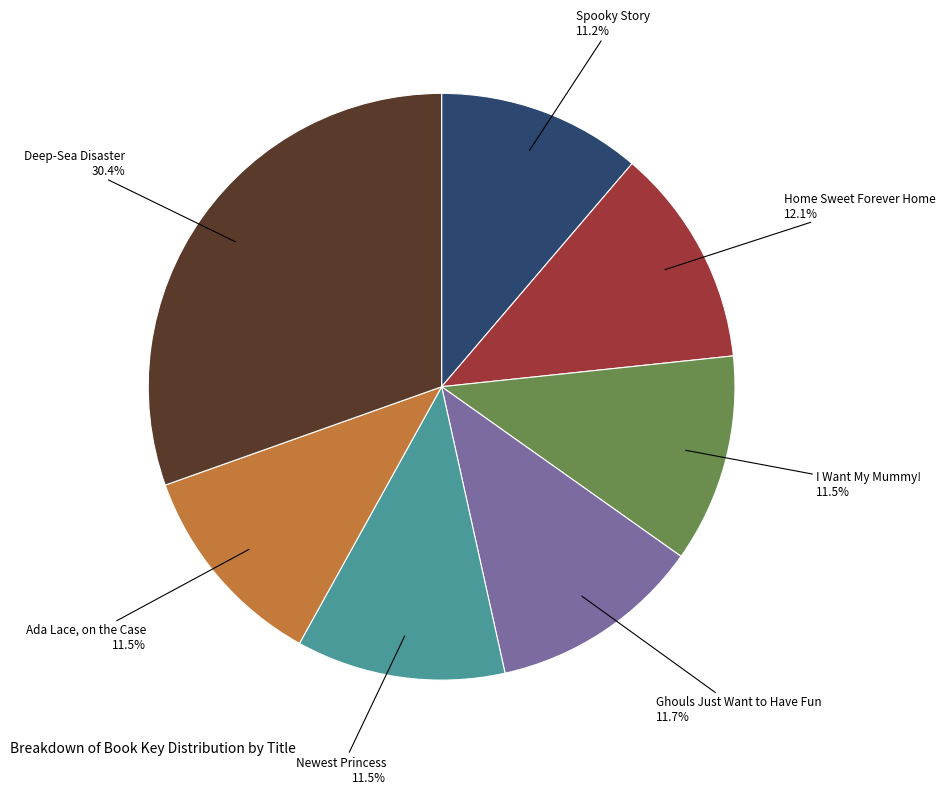

What is the ratio of the value at Ghouls Just Want to Have Fun to the value at Ada Lace, on the Case?

1.0